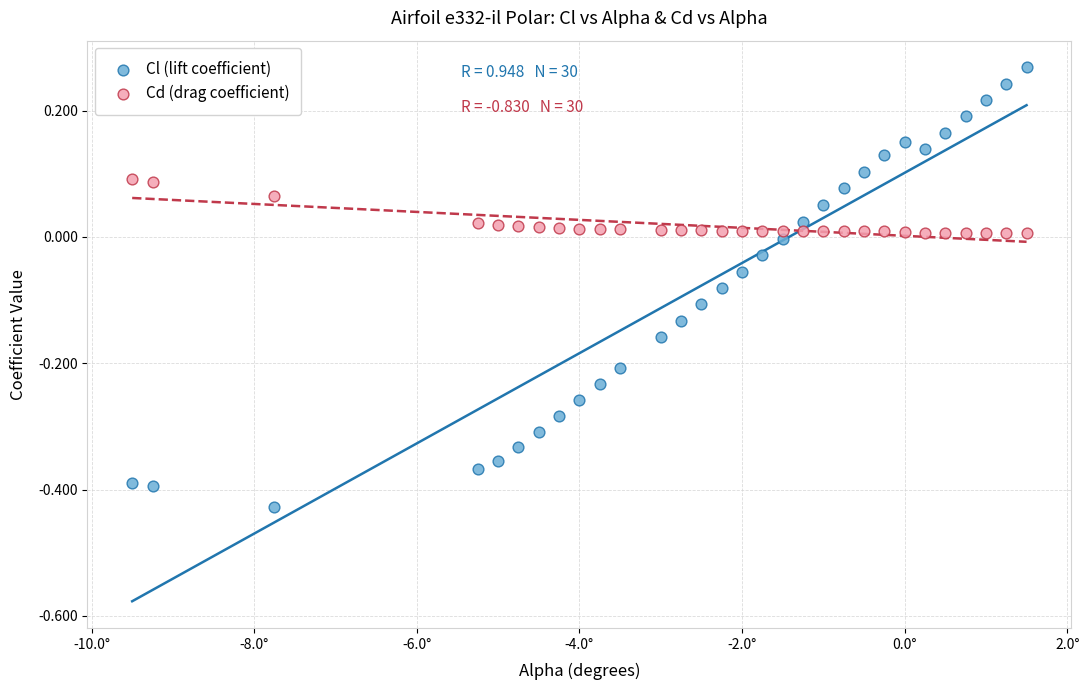

Across all data points, what is the range of X values (max minus min)?

11.0